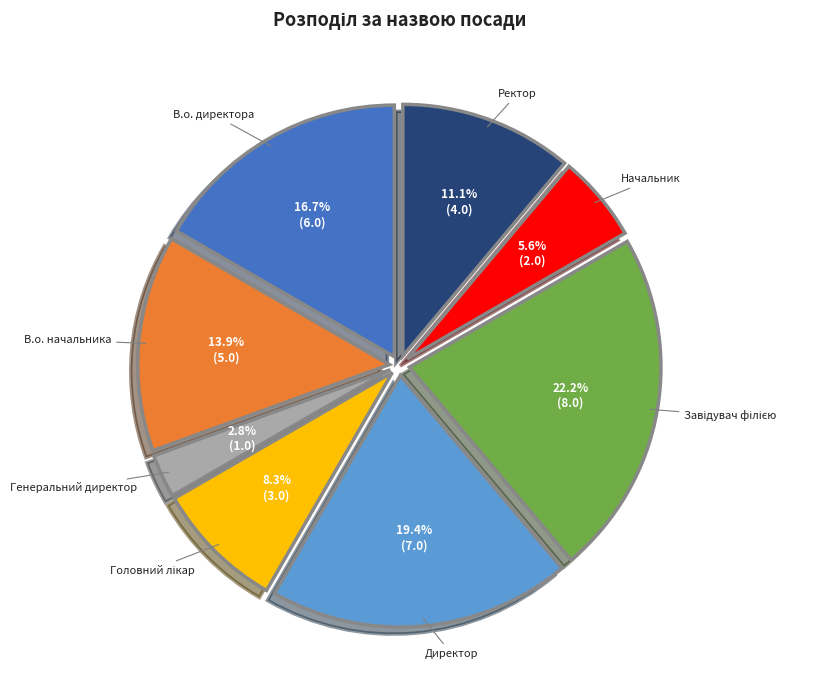

How many segments does this pie chart have?

8